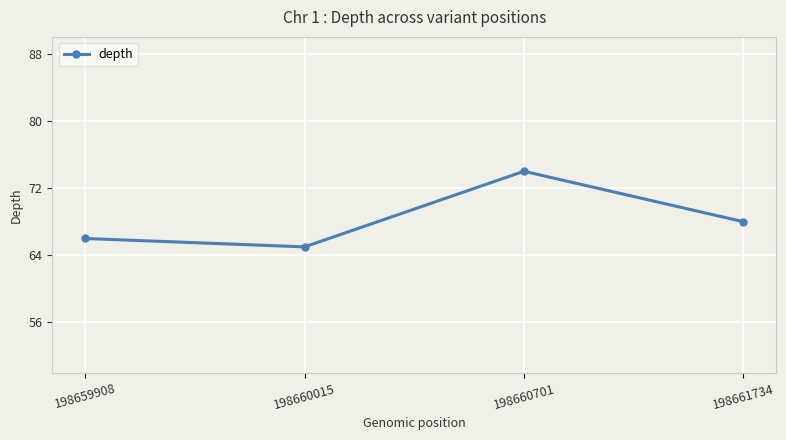

What is the minimum value shown in the chart?

65